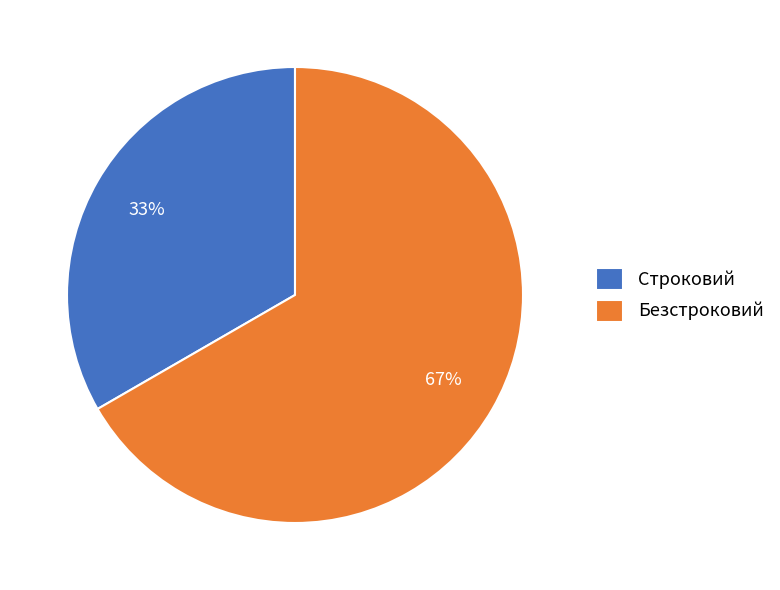

The Строковий slice represents 48% of the pie. True or false?

False